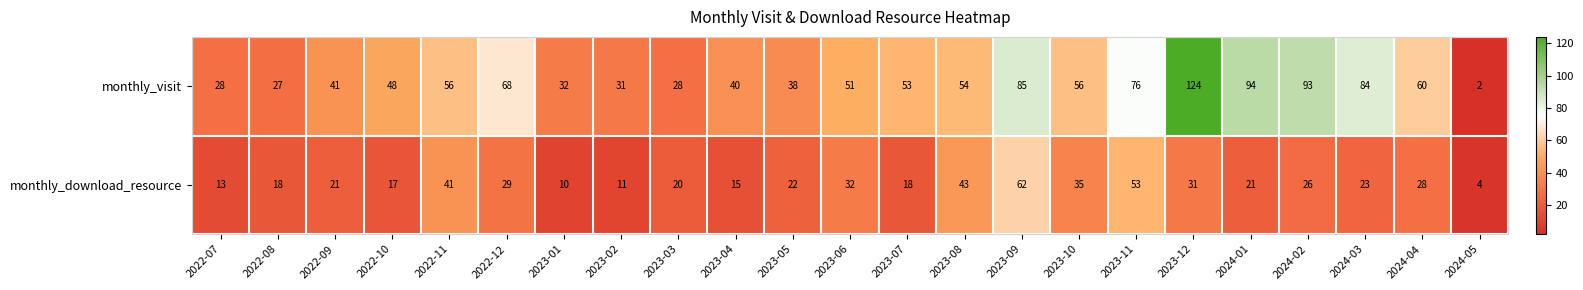

How many series are shown in this chart?

2